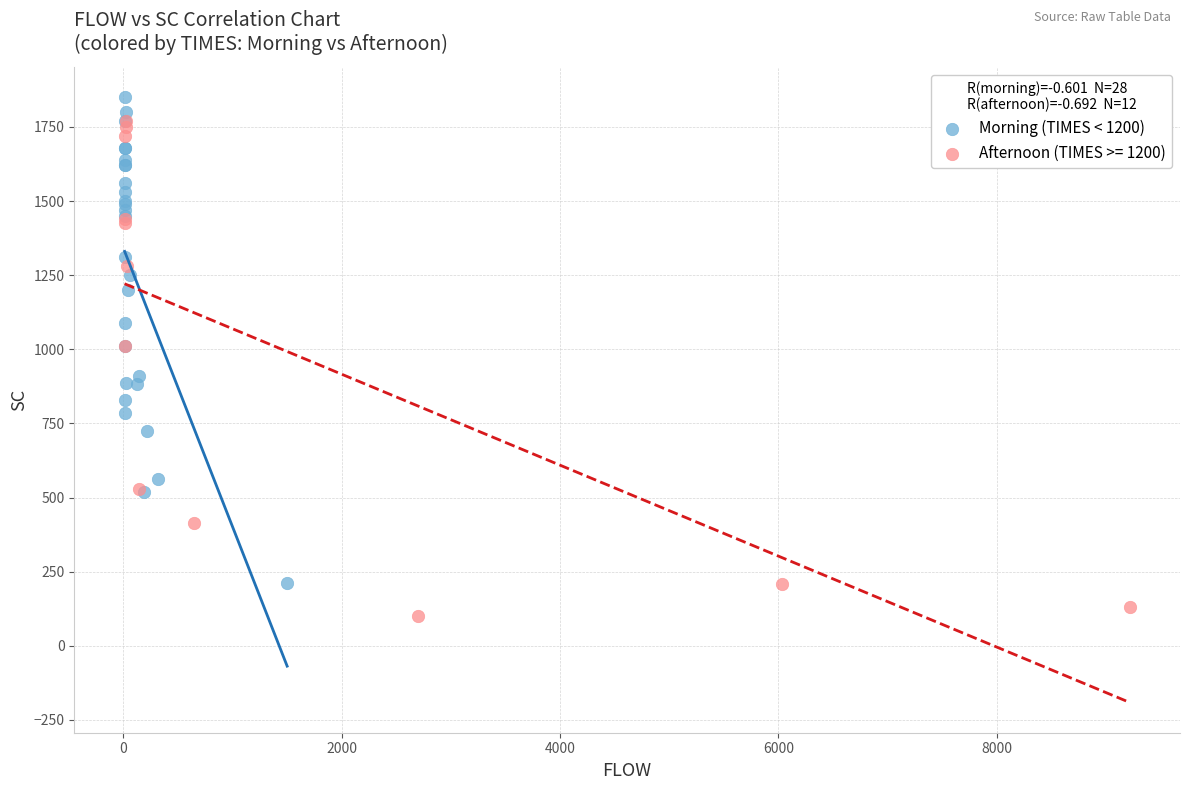

Which series contains the lowest Y value?

Afternoon (TIMES >= 1200)